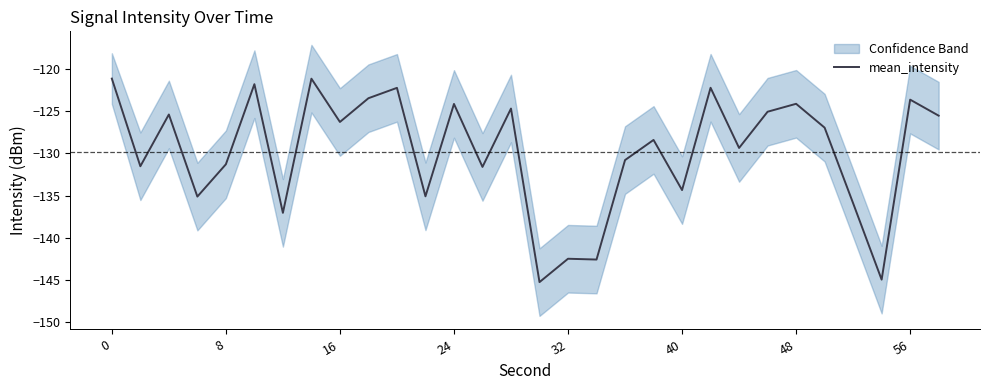

The chart shows a value of -68.0 at 18. True or false?

False